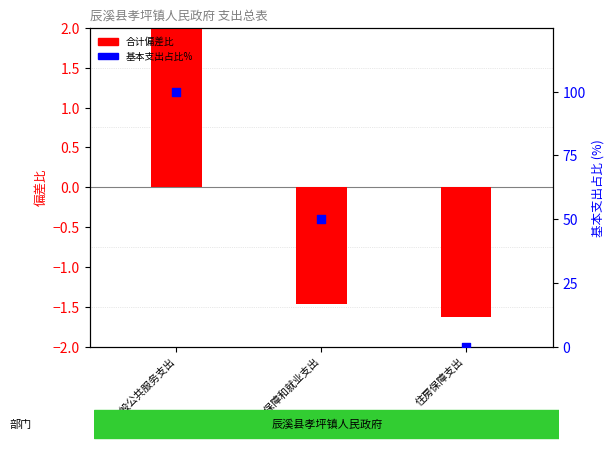

Which series has the widest spread of Y values?

基本支出占比%